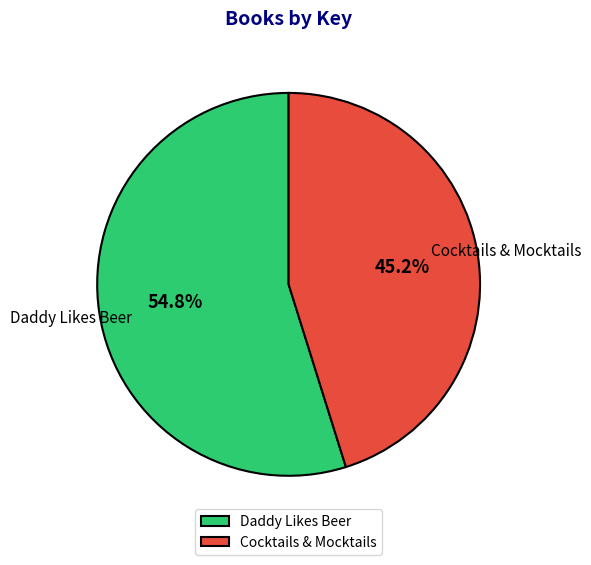

To the nearest percent, what portion does Daddy Likes Beer represent?

55%